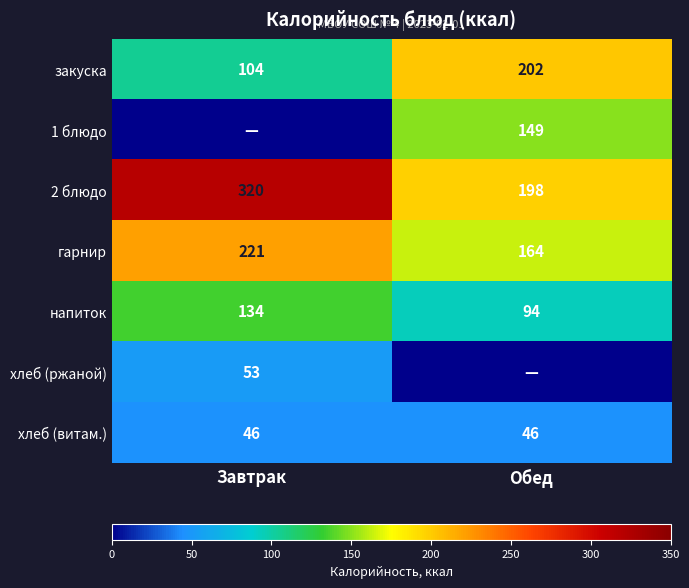

Read the 2 блюдо value at Завтрак, to the nearest 5.

320